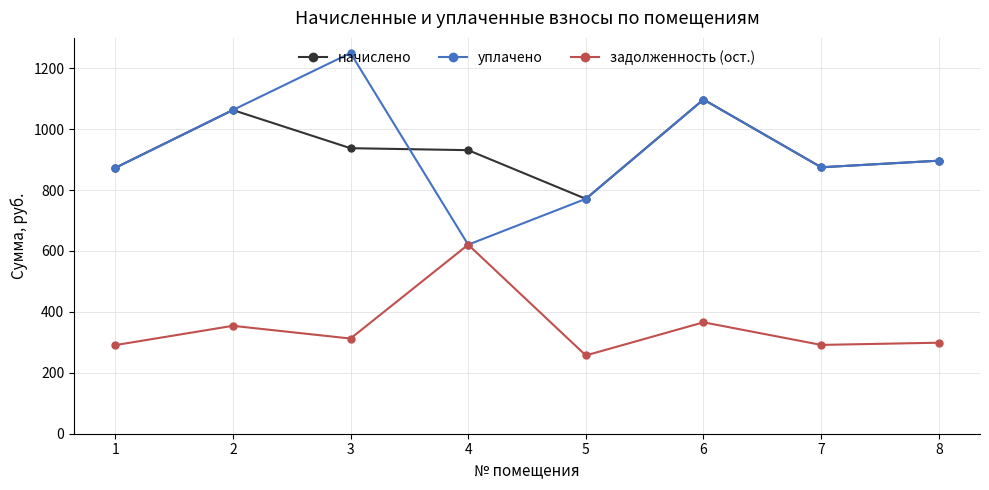

At which category does задолженность (ост.) reach its first local valley?

3